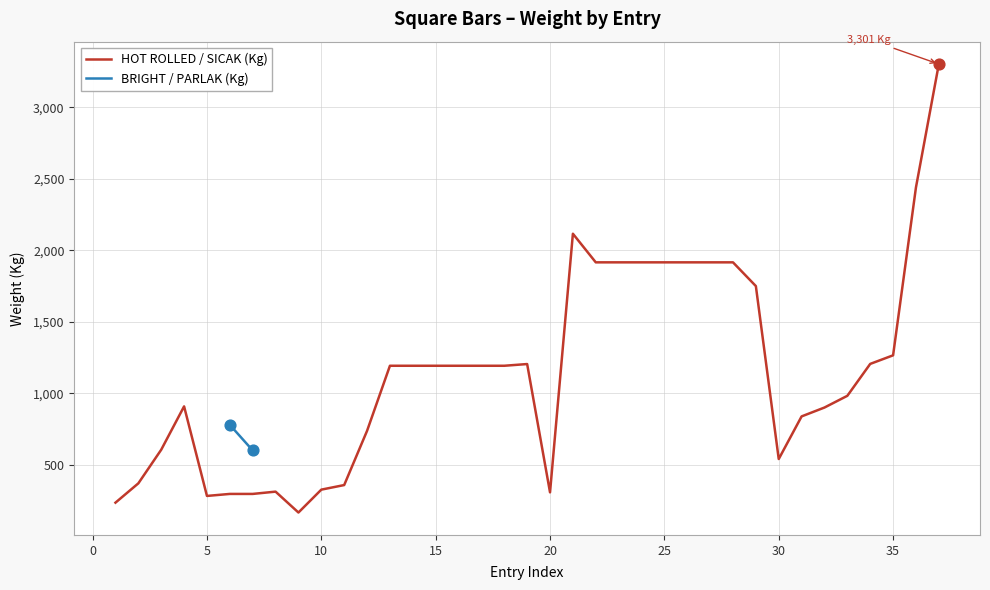

What is the highest value of the HOT ROLLED / SICAK (Kg) series?

3301